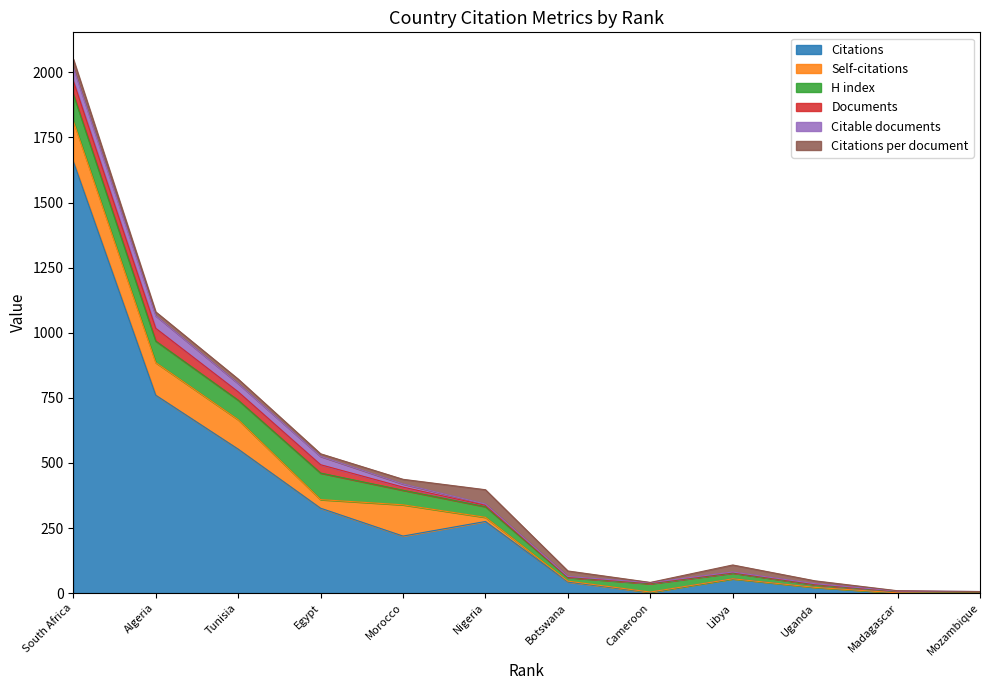

How many interior local peaks does the Self-citations series have?

1